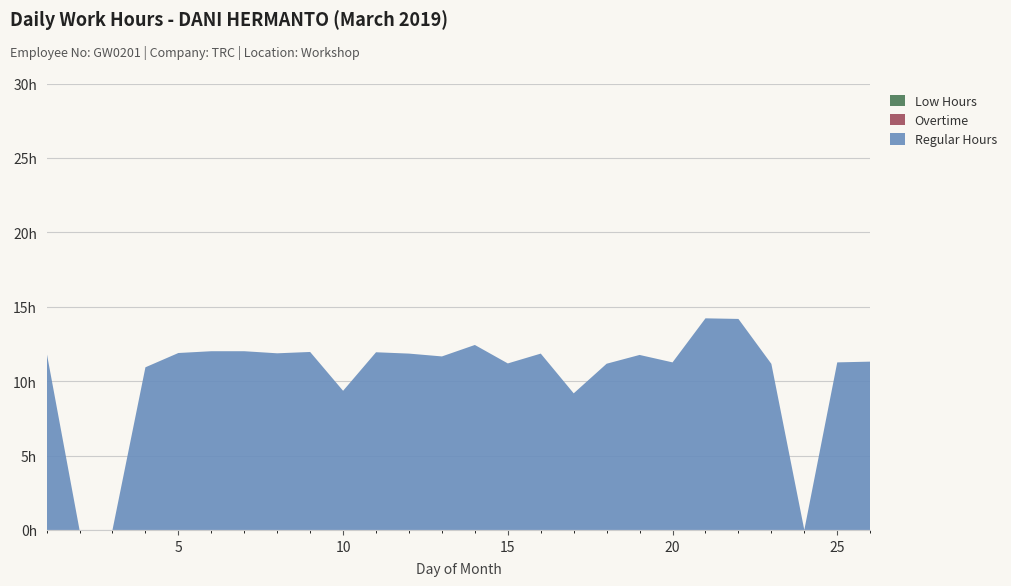

Reading left to right, transcribe all the data shown in this chart.

Regular Hours: 11.9	0.0	0.0	10.9	11.9	12.0	12.0	11.9	12.0	9.3	11.9	11.8	11.7	12.4	11.2	11.8	9.2	11.2	11.8	11.3	14.2	14.2	11.2	0.0	11.3	11.3
Overtime: 0.0	0.0	0.0	0.0	0.0	0.0	0.0	0.0	0.0	0.0	0.0	0.0	0.0	0.0	0.0	0.0	0.0	0.0	0.0	0.0	0.0	0.0	0.0	0.0	0.0	0.0
Low Hours: 0.0	0.0	0.0	0.0	0.0	0.0	0.0	0.0	0.0	0.0	0.0	0.0	0.0	0.0	0.0	0.0	0.0	0.0	0.0	0.0	0.0	0.0	0.0	0.0	0.0	0.0